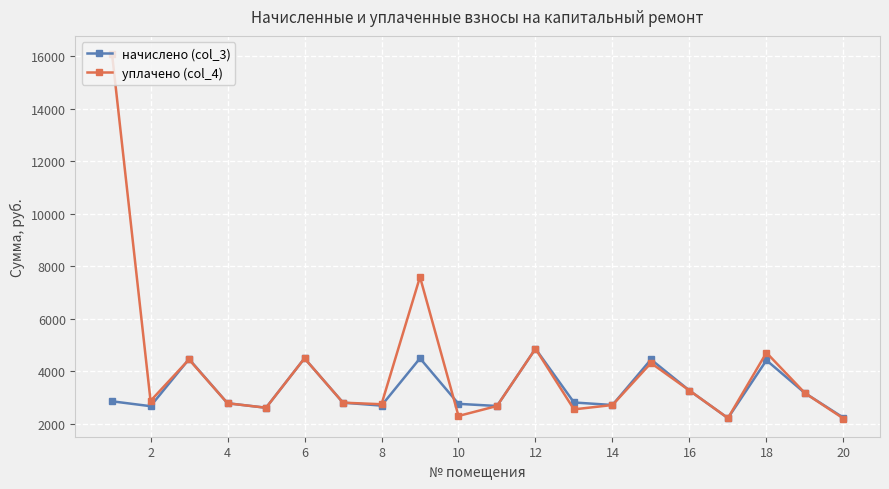

Rank the series by their average value, from lowest to highest.

начислено (col_3), уплачено (col_4)